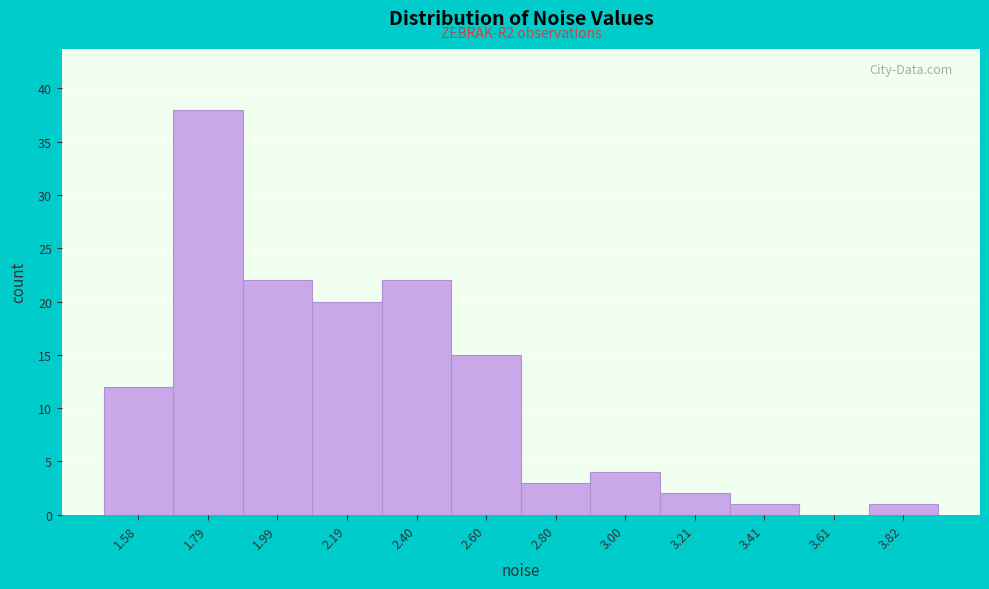

Over which range of the x-axis is the bar tallest?

1.7 to 1.9